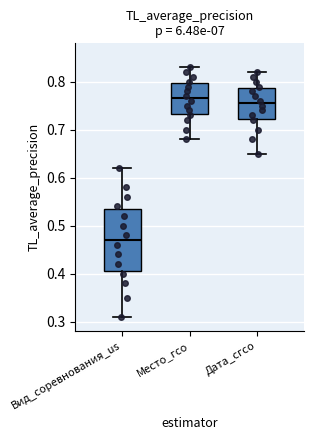

Reading left to right, transcribe this box plot: for each box, give where its median line is, the range the box spans, and where its two whiskers end, as read against the y-axis. The values are not printed on the chart, so give them approximately, as read against the axis.

Вид_соревнования_us: median 0.47, box 0.41 to 0.54, whiskers 0.31 to 0.62
Место_гсо: median 0.77, box 0.73 to 0.80, whiskers 0.68 to 0.83
Дата_сгсо: median 0.76, box 0.72 to 0.79, whiskers 0.65 to 0.82